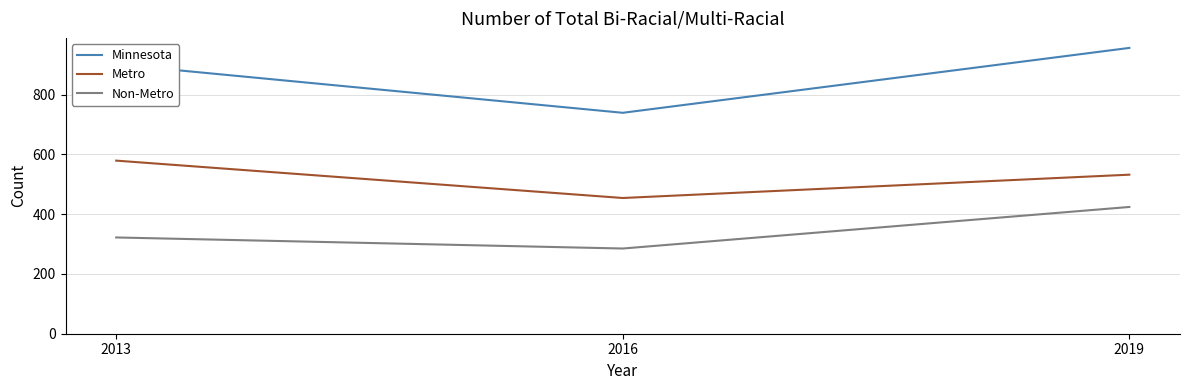

What is the difference between the Non-Metro values at 2019 and 2013?

102